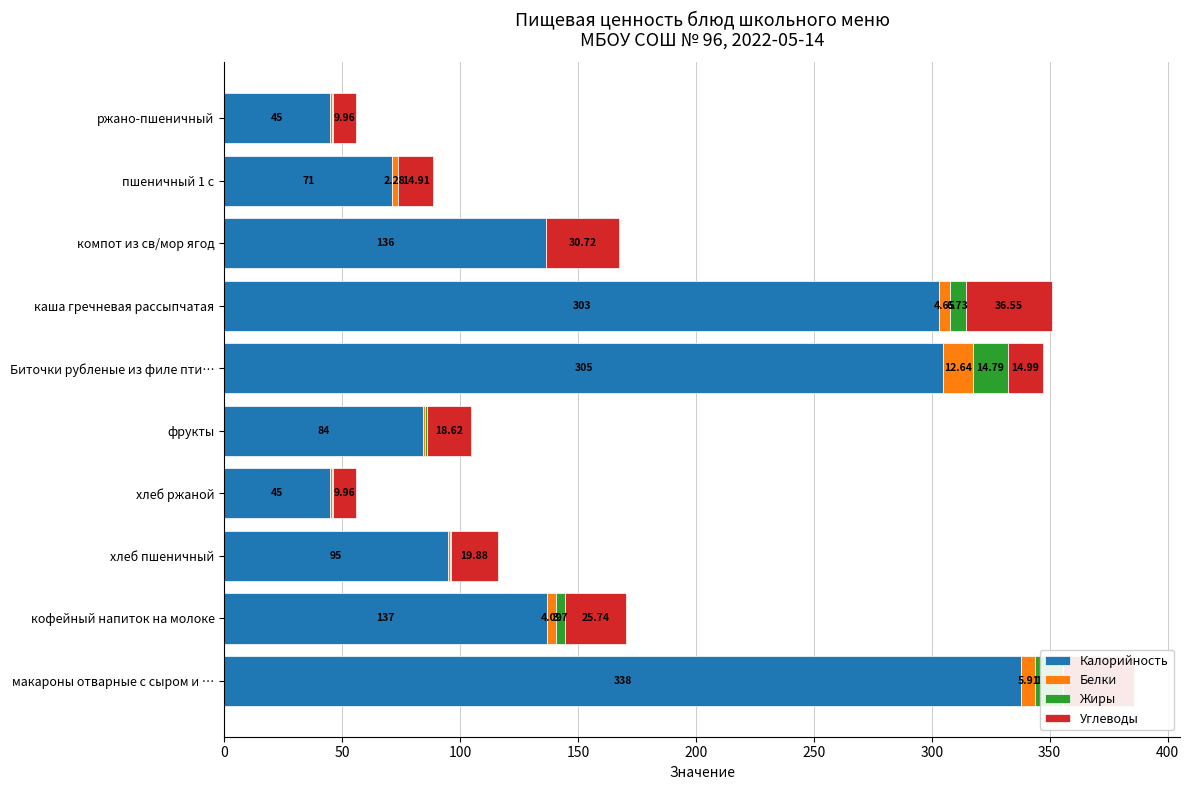

What is the total value across all series at кофейный напиток на молоке?

170.3